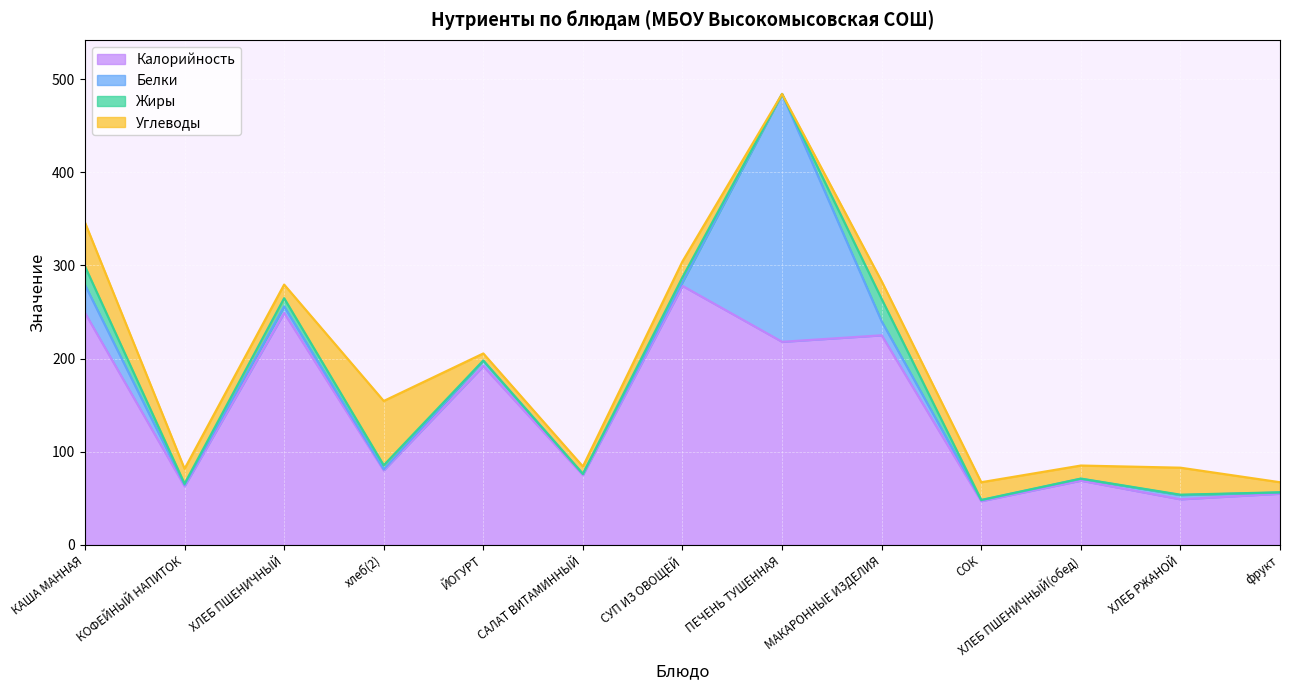

Where does the Углеводы series first go above 16?

КАША МАННАЯ